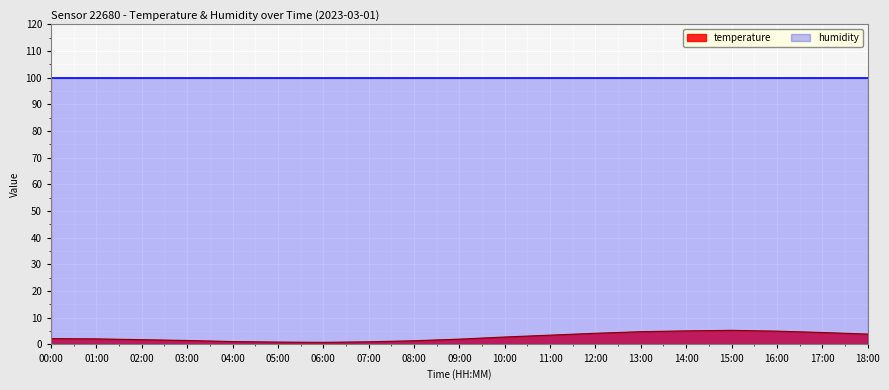

What is the sum of all values?

53.9